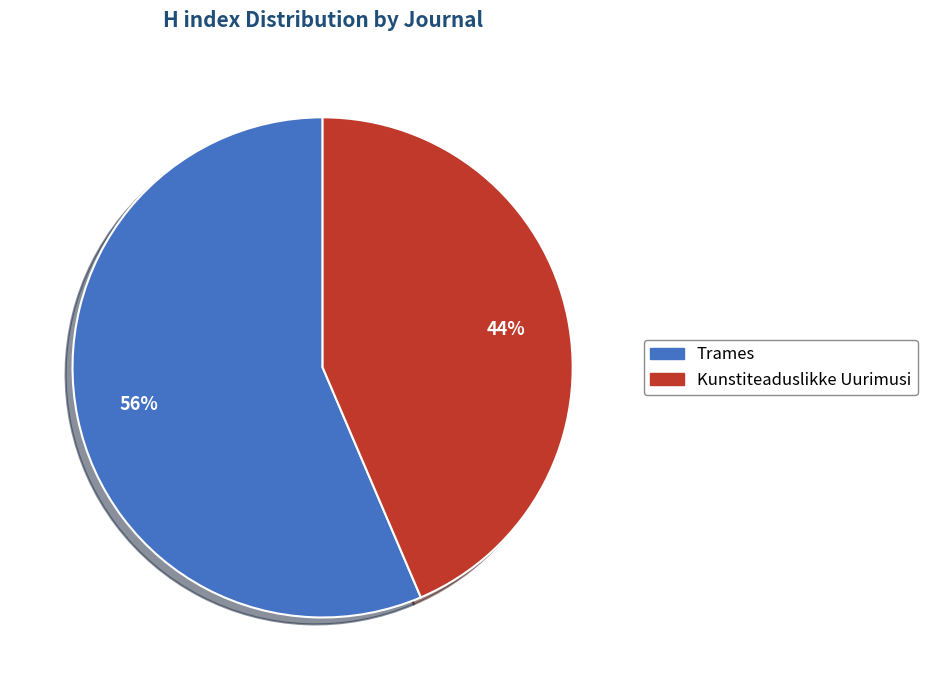

Which has a higher value, Trames or Kunstiteaduslikke Uurimusi?

Trames